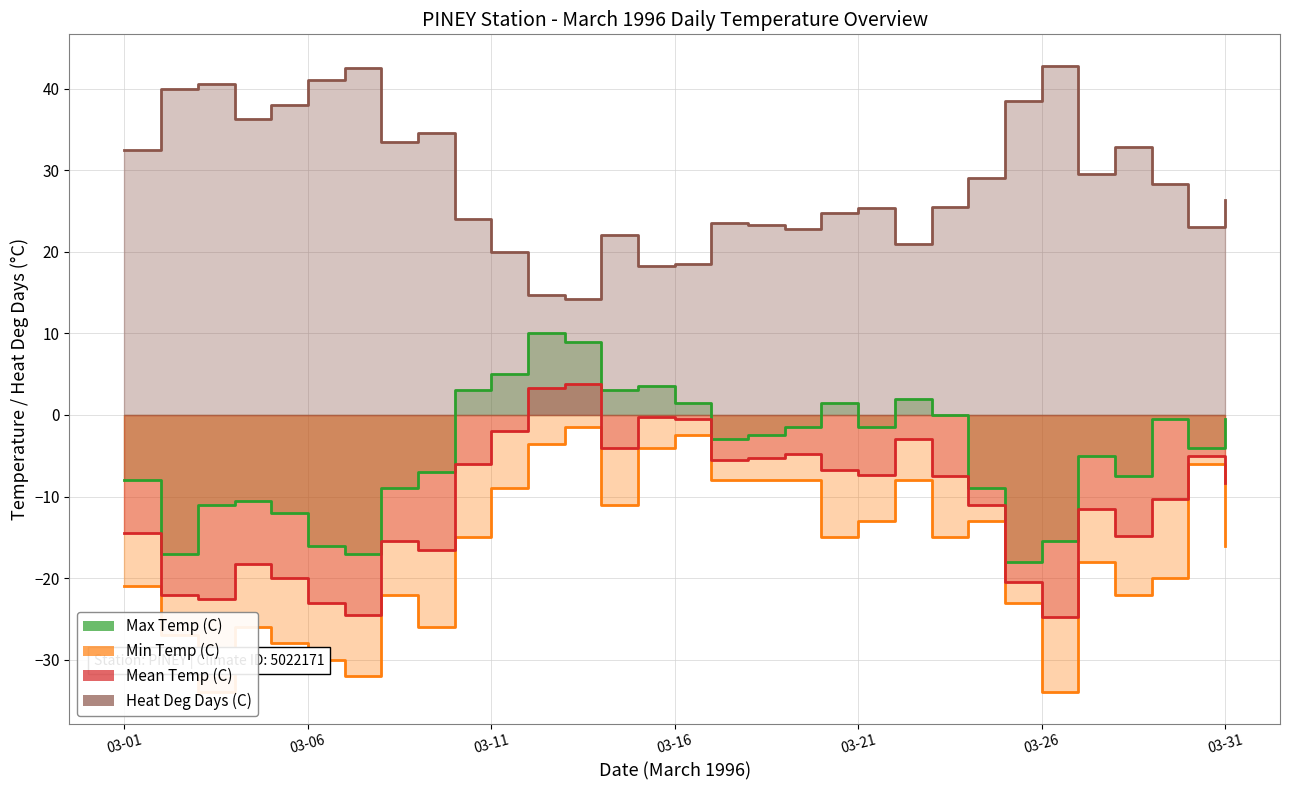

What is the total value across all series at 1996-03-30?

8.0